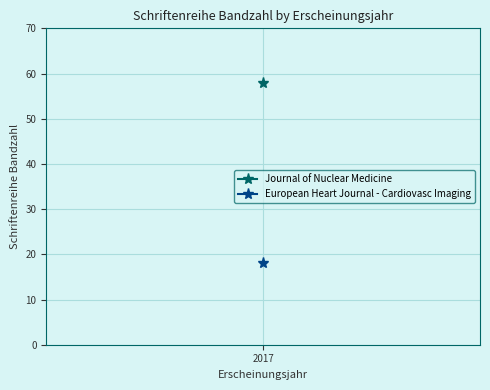

Read the value at 2017, to the nearest 10.

60